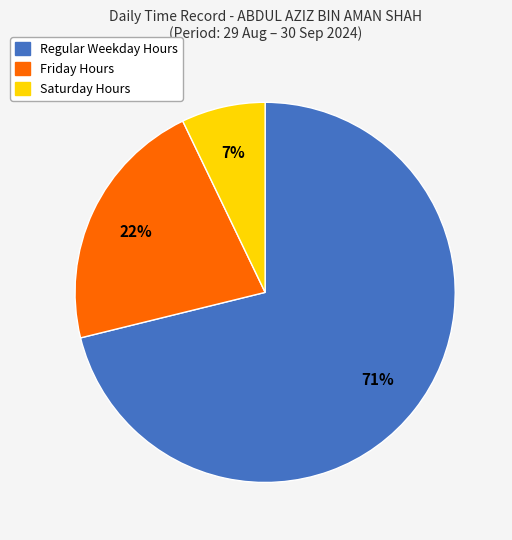

Is there a majority slice in this chart?

Yes